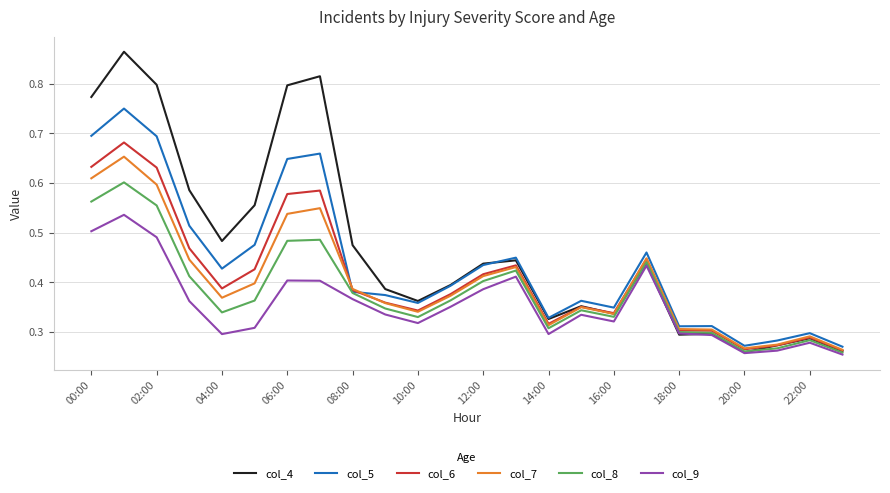

List the series in order of their peak value, highest first.

col_4, col_5, col_6, col_7, col_8, col_9